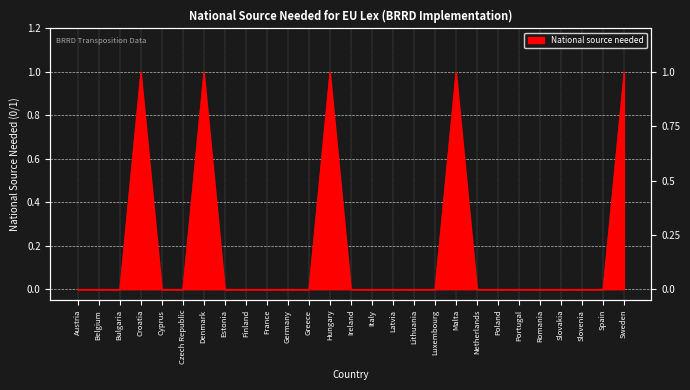

List the labels in order of value, largest first.

Croatia, Denmark, Hungary, Malta, Sweden, Austria, Belgium, Bulgaria, Cyprus, Czech Republic, Estonia, Finland, France, Germany, Greece, Ireland, Italy, Latvia, Lithuania, Luxembourg, Netherlands, Poland, Portugal, Romania, Slovakia, Slovenia, Spain